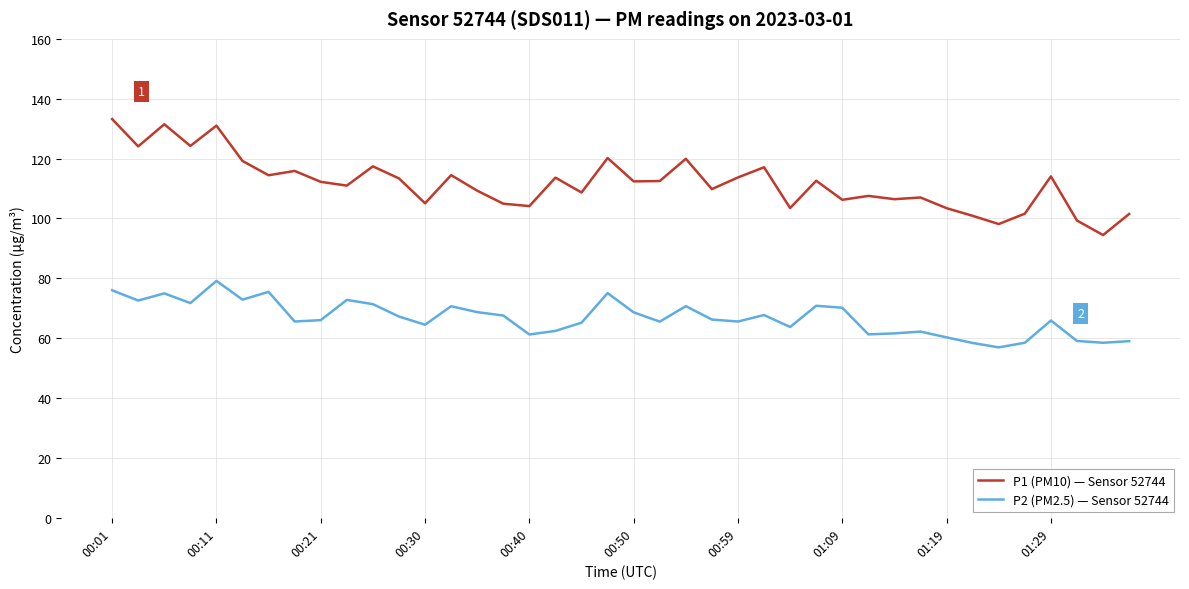

What is the smallest value displayed?

56.9